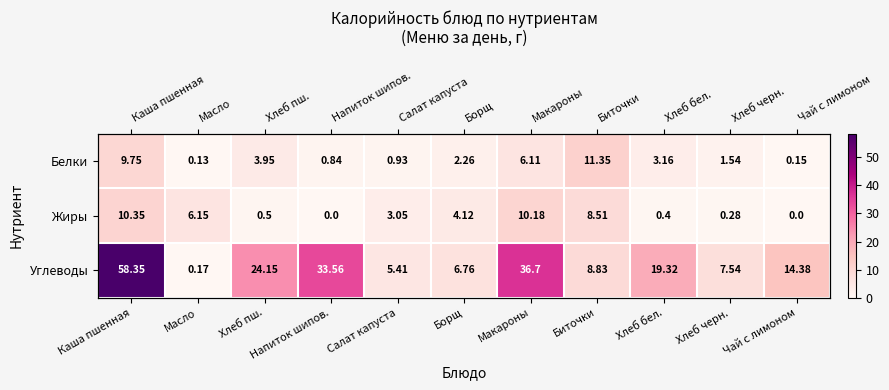

At which label does Углеводы reach its peak?

Каша пшенная